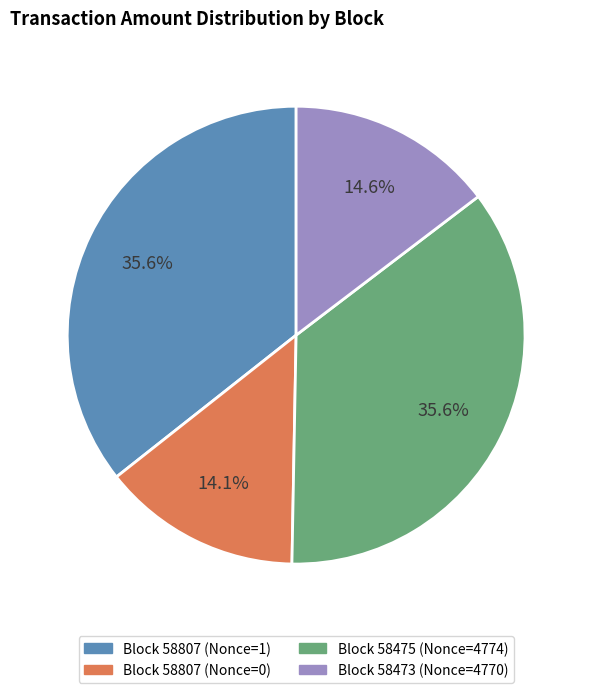

What is the smallest slice in the pie chart?

Block 58807 (Nonce=0)